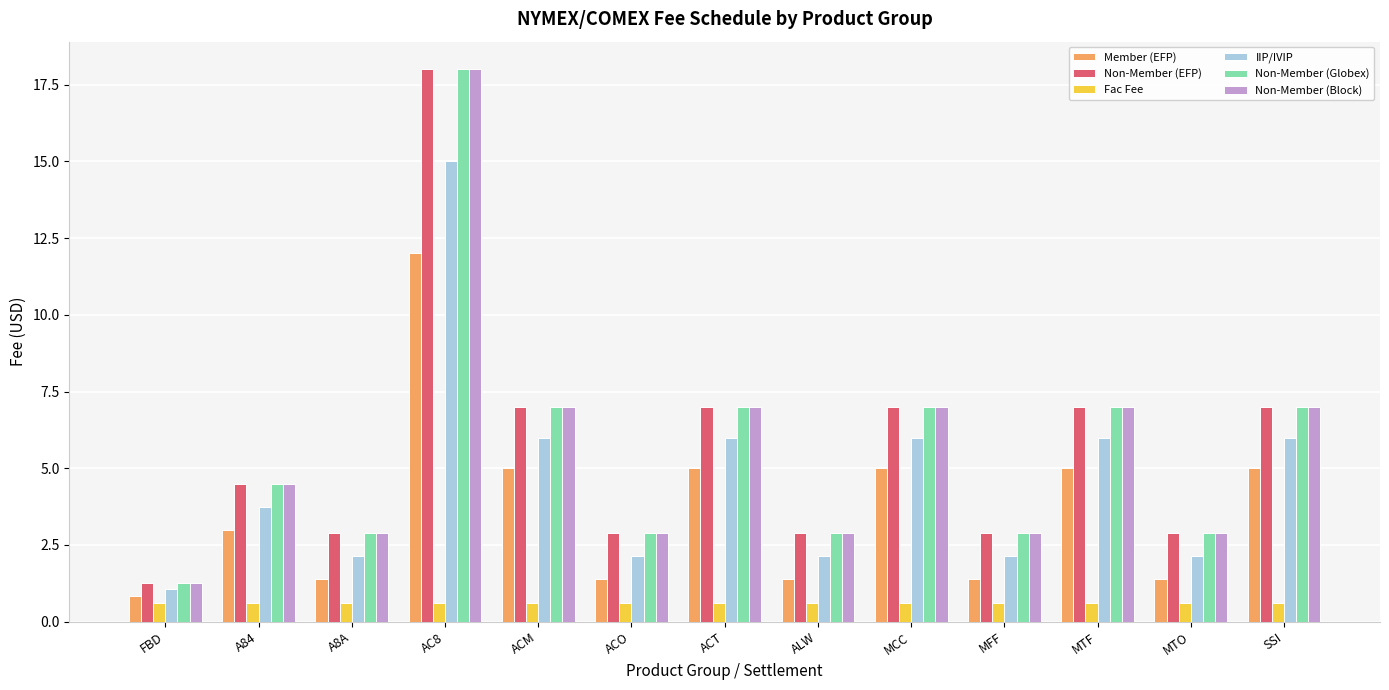

What is the sum of the Non-Member (EFP) values at MTF and MFF?

9.9